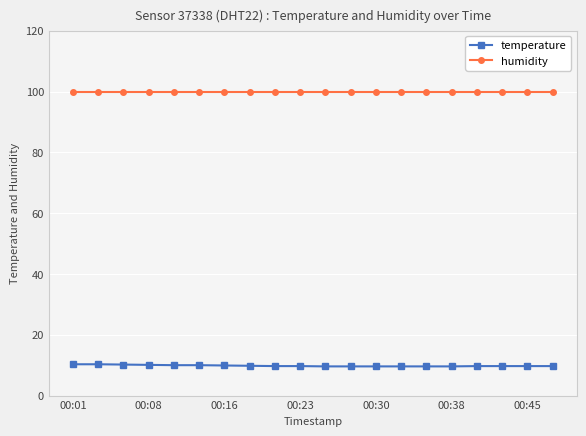

Count the number of data series in this chart.

2